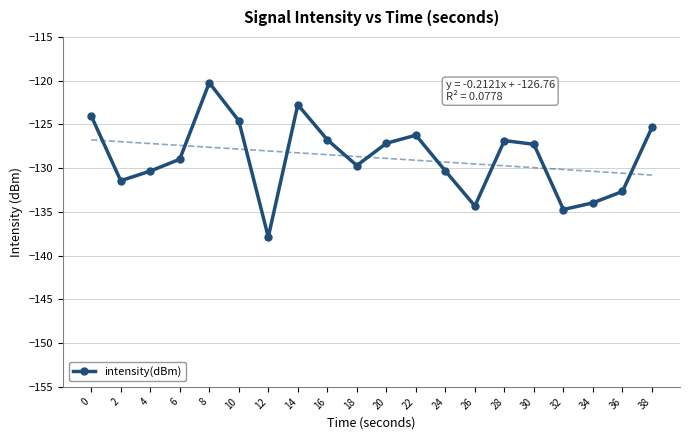

What is the smallest value displayed?

-137.9